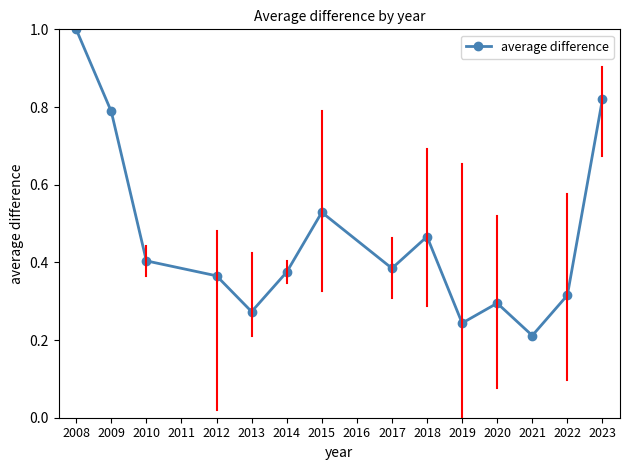

What is the difference between the second highest and minimum values?

0.6